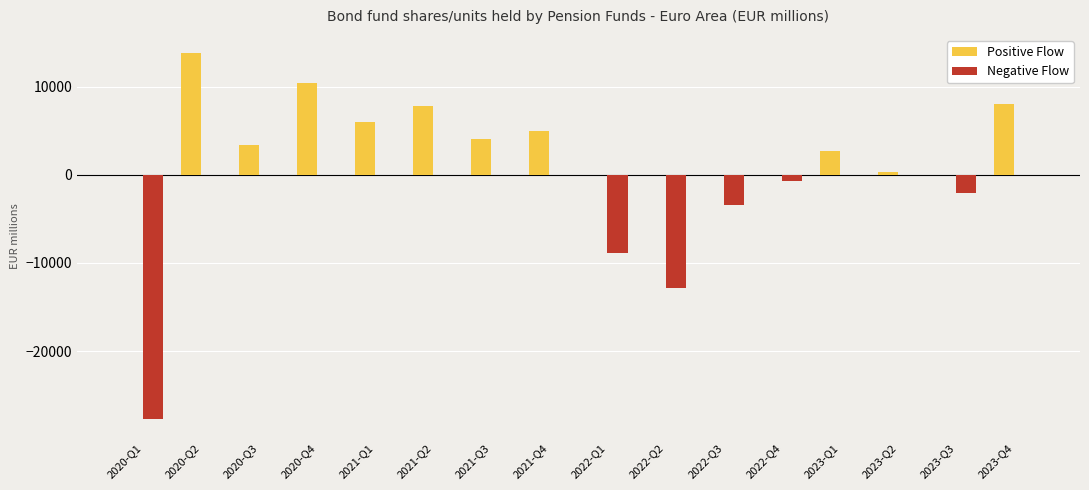

What is the sum of the Positive Flow values at 2022-Q3 and 2021-Q4?

4971.1